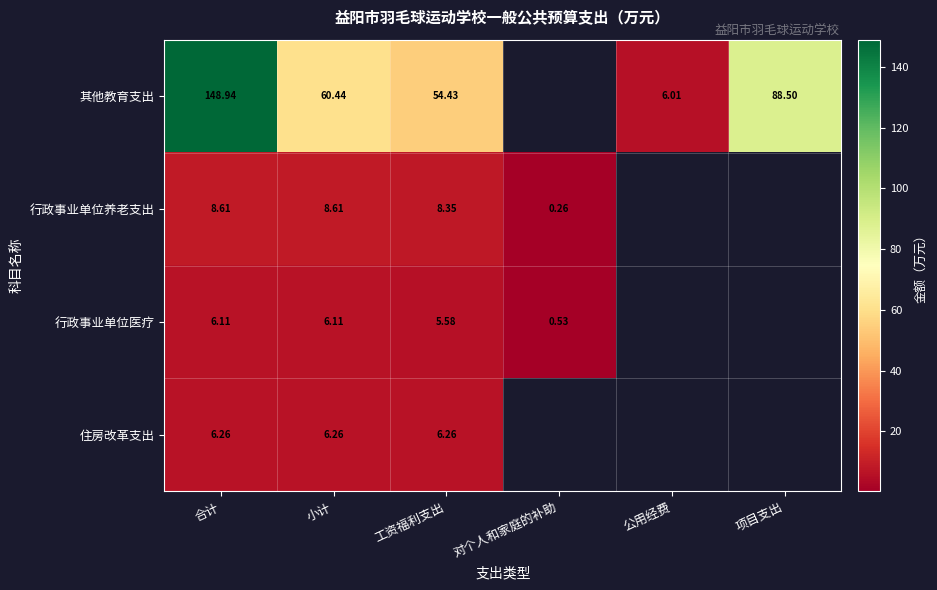

Is the value of 行政事业单位养老支出 at 合计 greater than the value of 其他教育支出 at 小计?

No